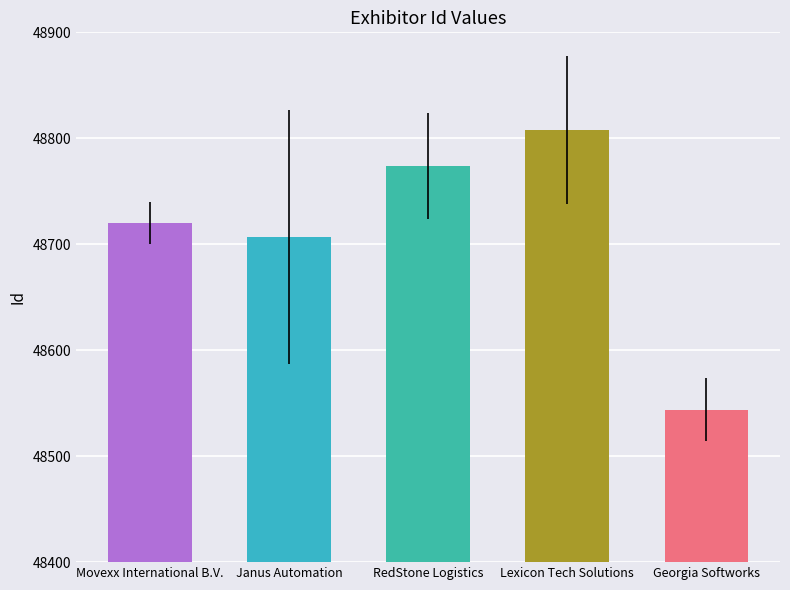

At which category does the chart reach its minimum across all series?

Georgia Softworks